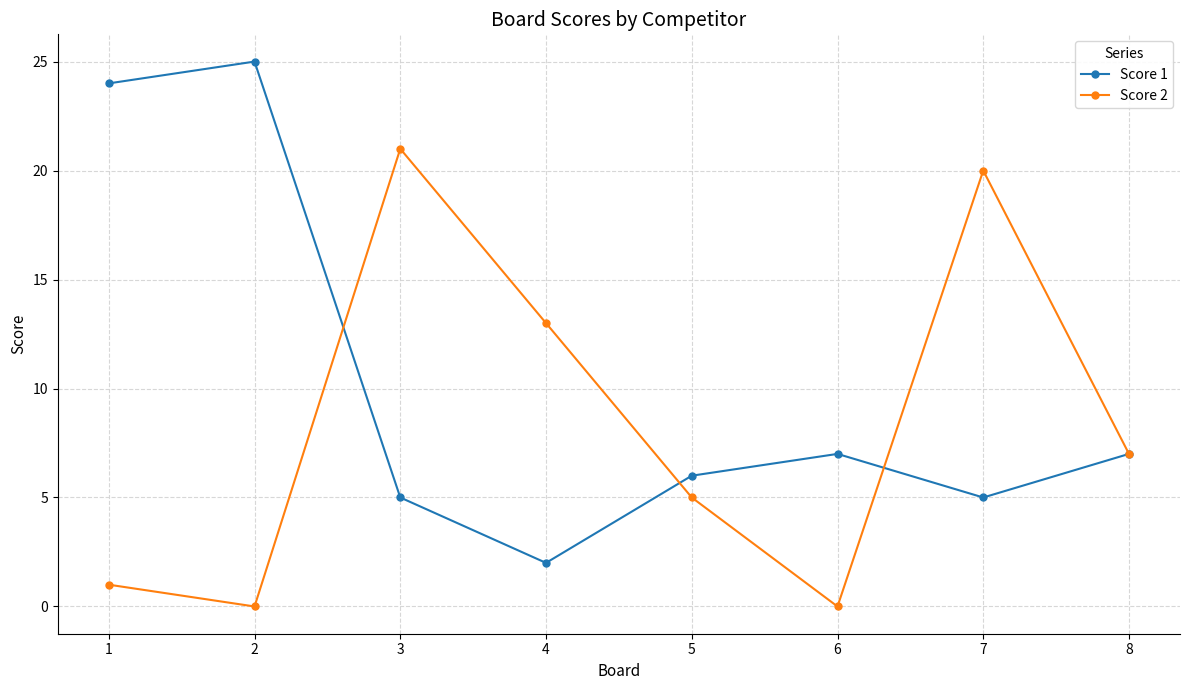

Reading left to right, what are all the values shown in this chart?

Score 1: 1=24	2=25	3=5	4=2	5=6	6=7	7=5	8=7
Score 2: 1=1	2=0	3=21	4=13	5=5	6=0	7=20	8=7